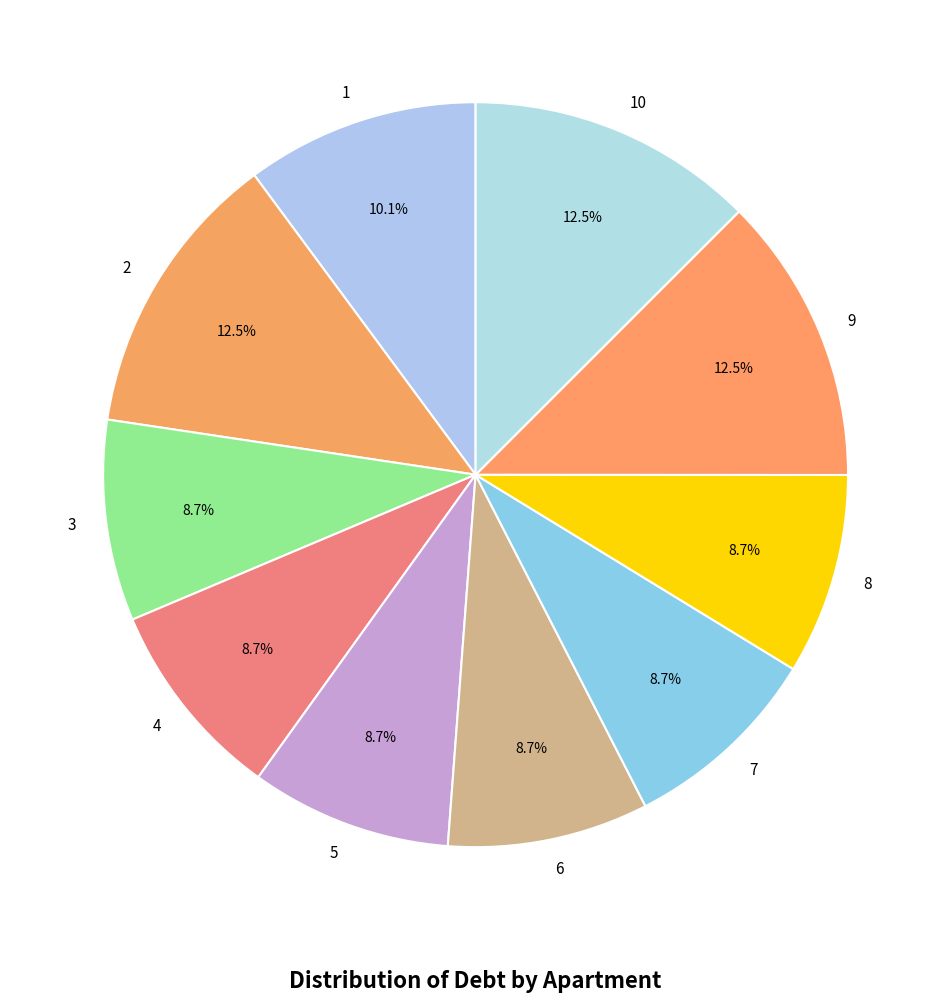

What is the total percentage of 10 and 7?

21.2%